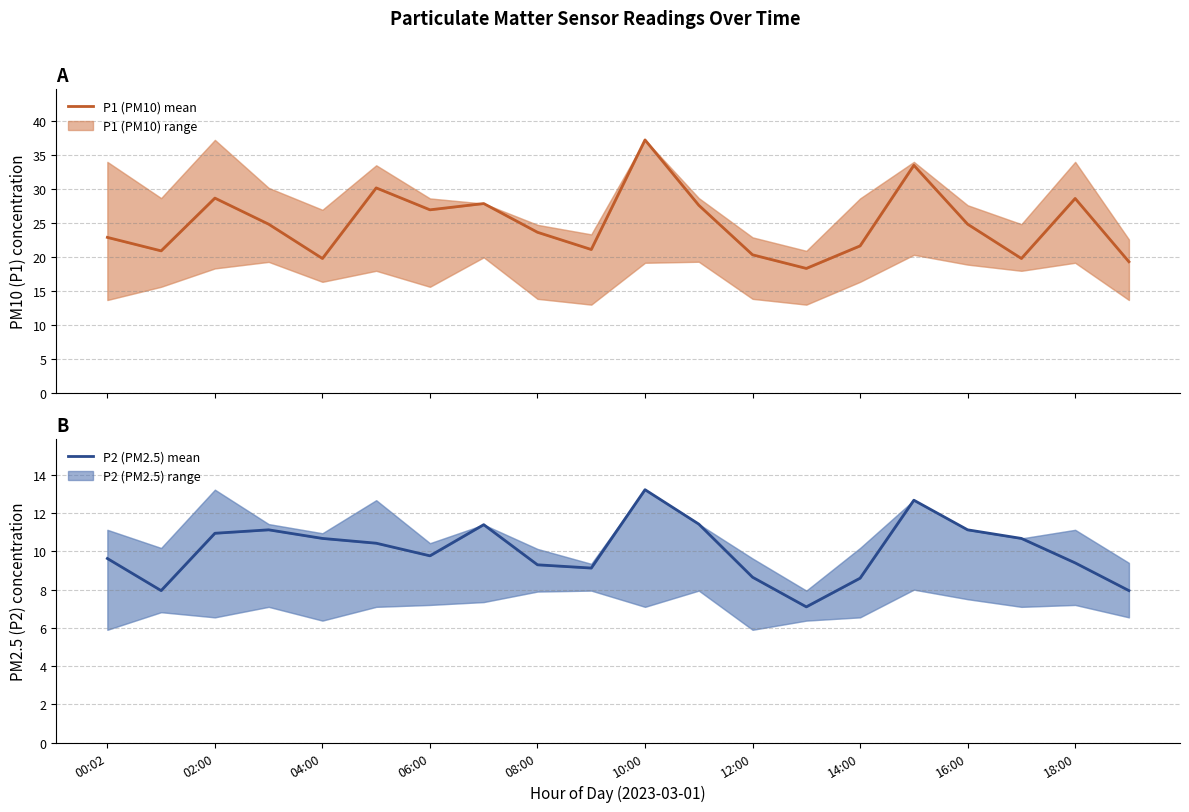

Which series has the widest spread of values?

P1 (PM10)